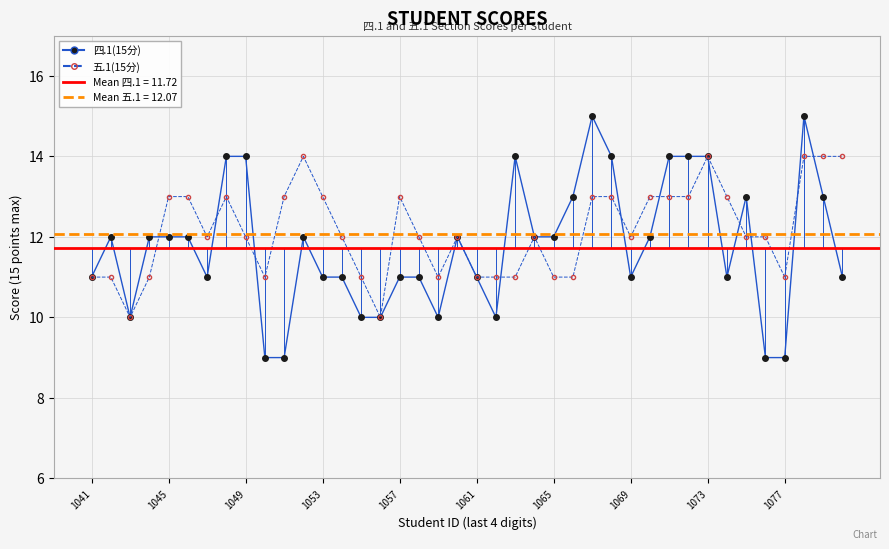

How many lines are shown in the chart?

2